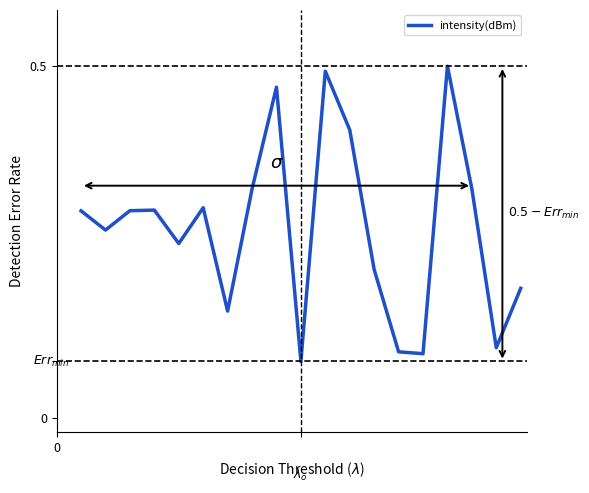

How many lines are shown in the chart?

1